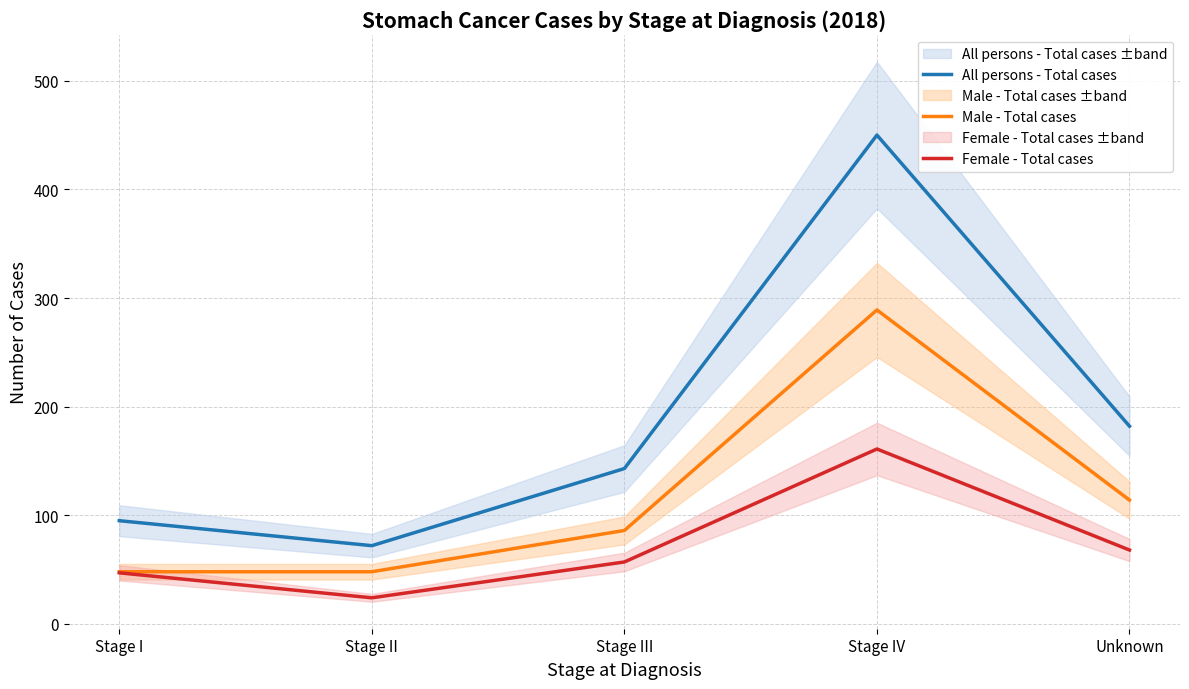

Reading left to right, what are all the values shown in this chart?

All persons - Total cases: 95	72	143	450	182
Male - Total cases: 48	48	86	289	114
Female - Total cases: 47	24	57	161	68